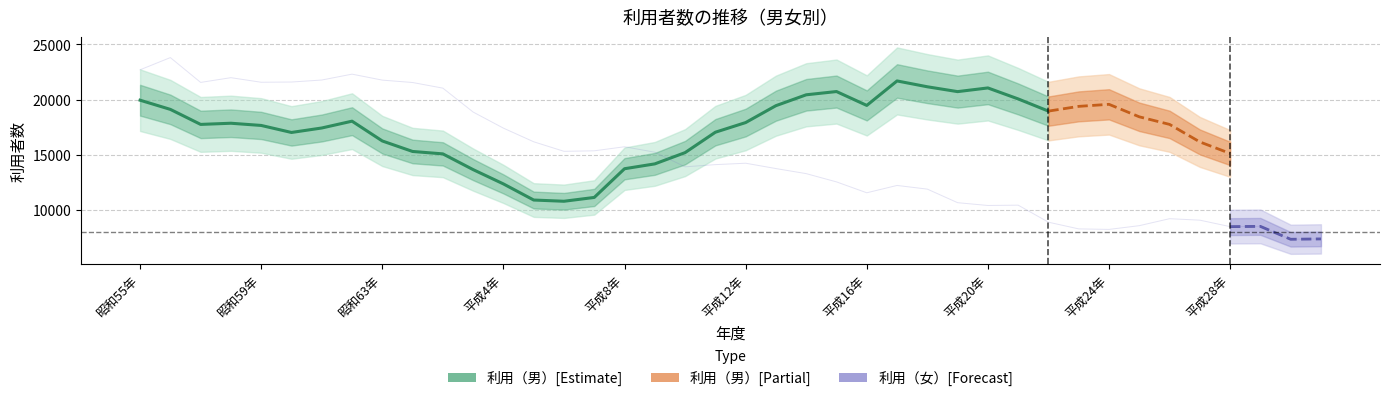

Is this an area chart (filled region under the line)?

No